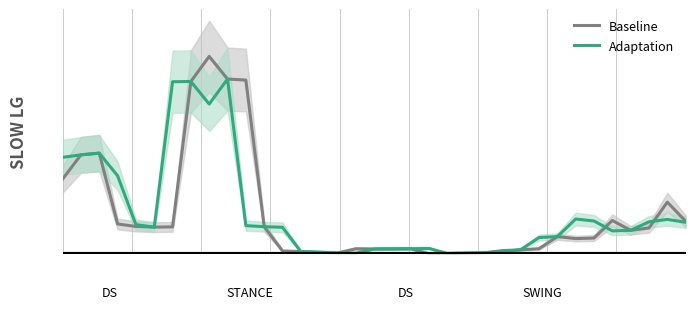

How many series are shown in this chart?

2